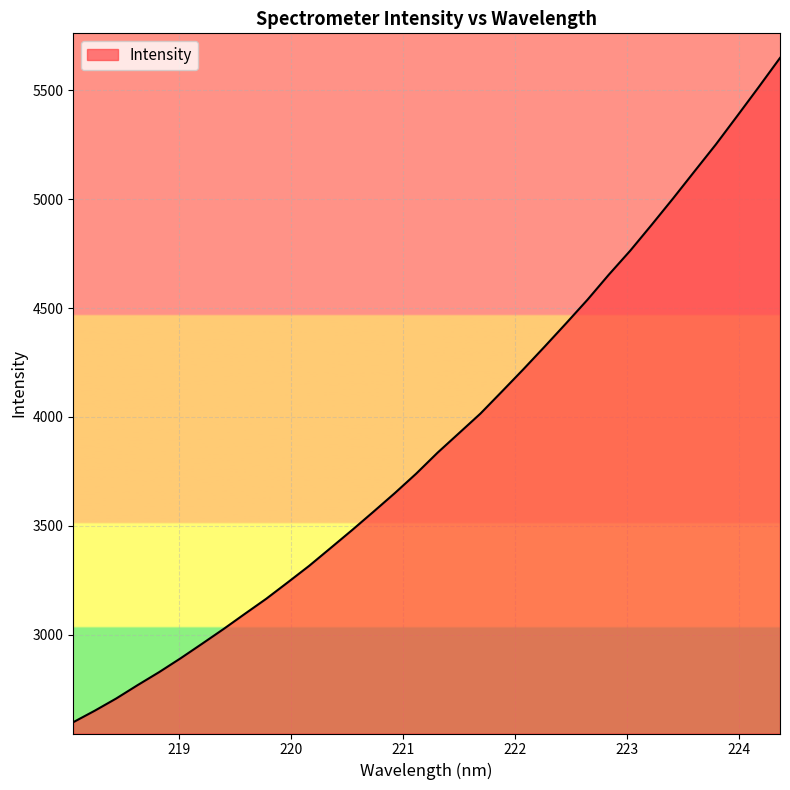

What is the difference between the maximum and minimum values?

3051.6